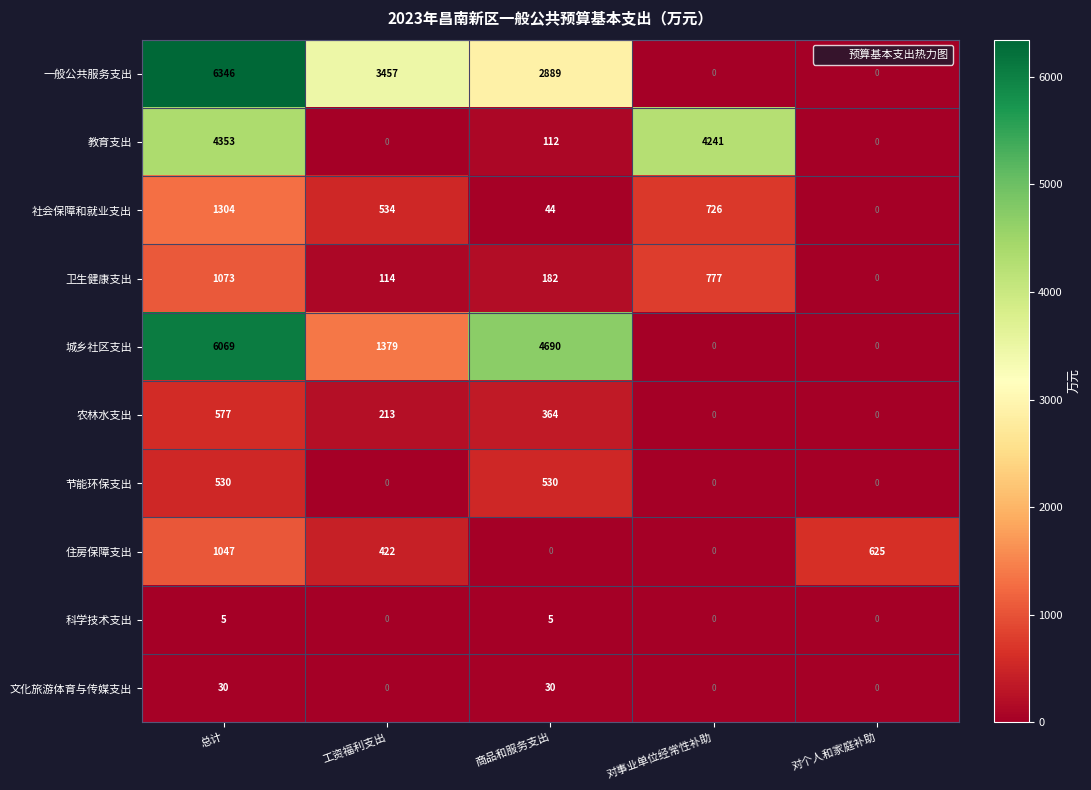

Is it true that 教育支出 equals 0 at 工资福利支出?

True